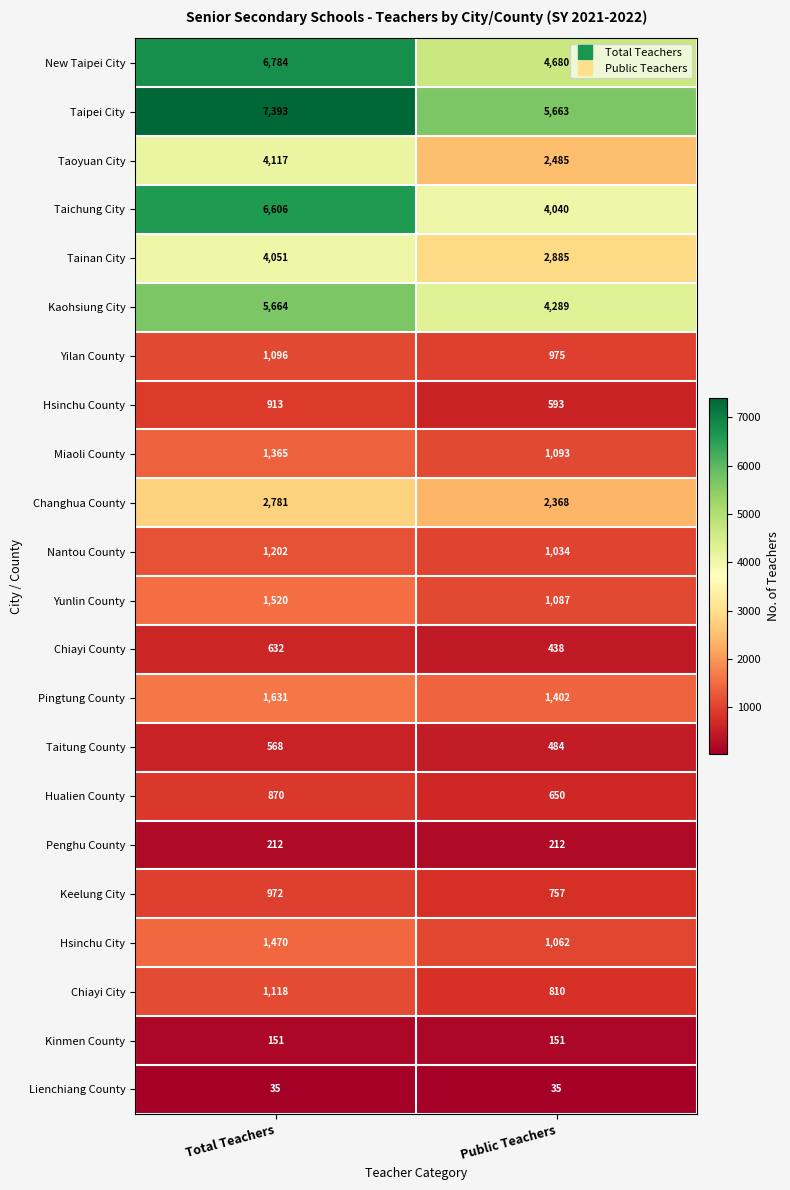

True or false: Kaohsiung City has a value of 5664 at Total Teachers.

True